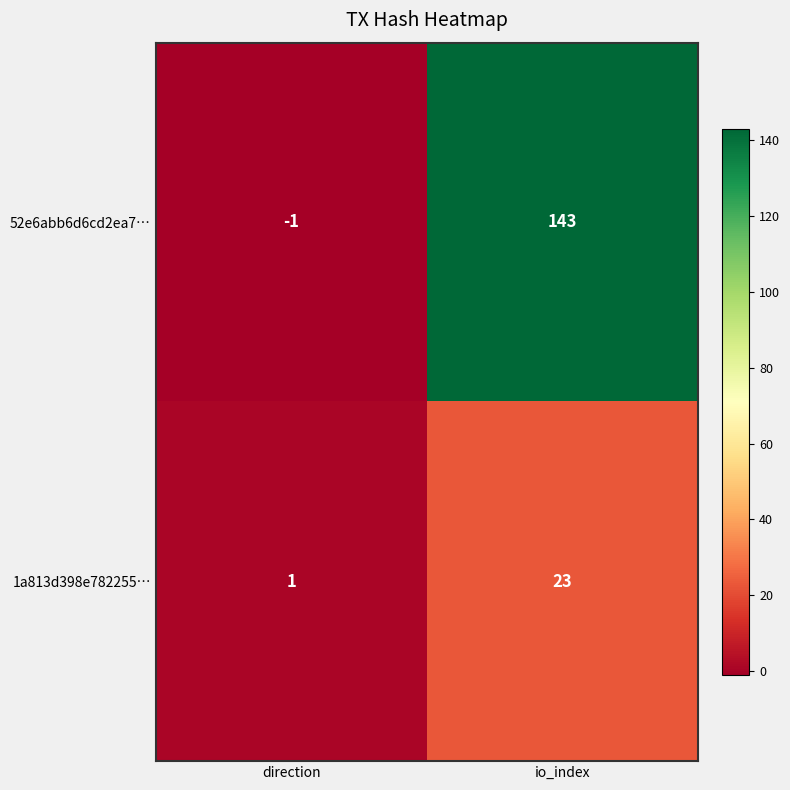

Between direction and io_index, which series saw the biggest shift?

52e6abb6d6cd2ea7…